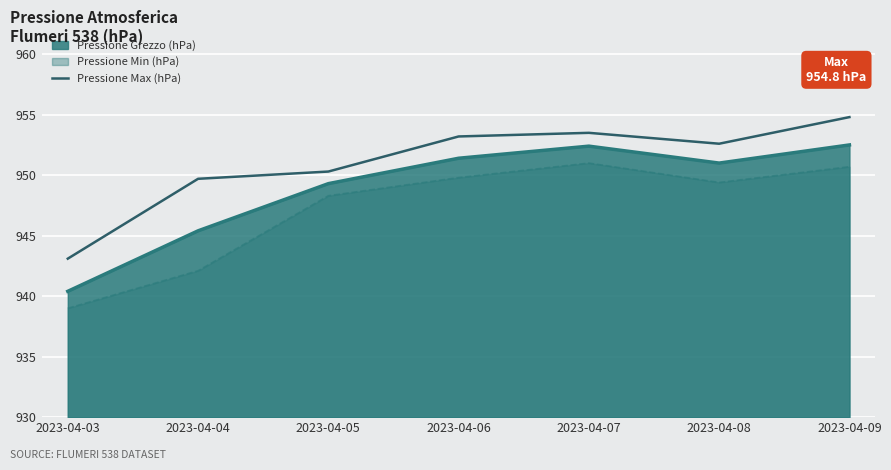

At which label is Pressione Grezzo (hPa) closest to 946?

2023-04-04